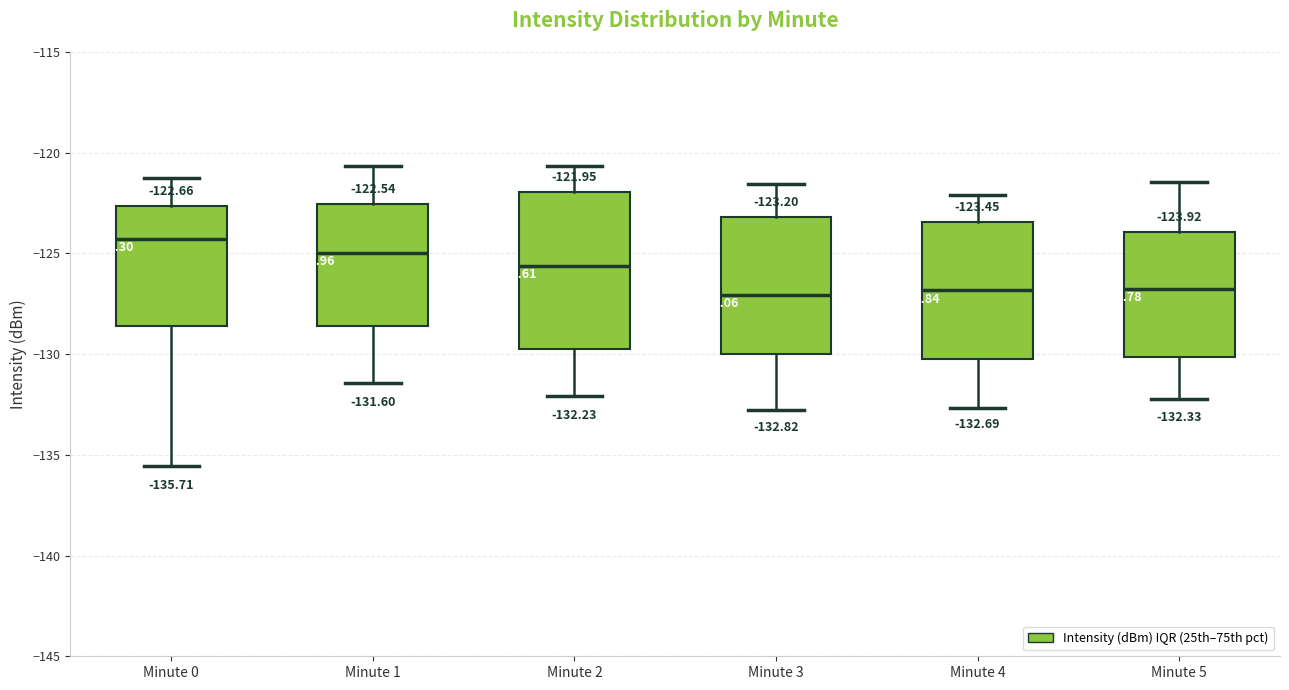

Which box is the tallest, from its lower edge to its upper edge?

Minute 2